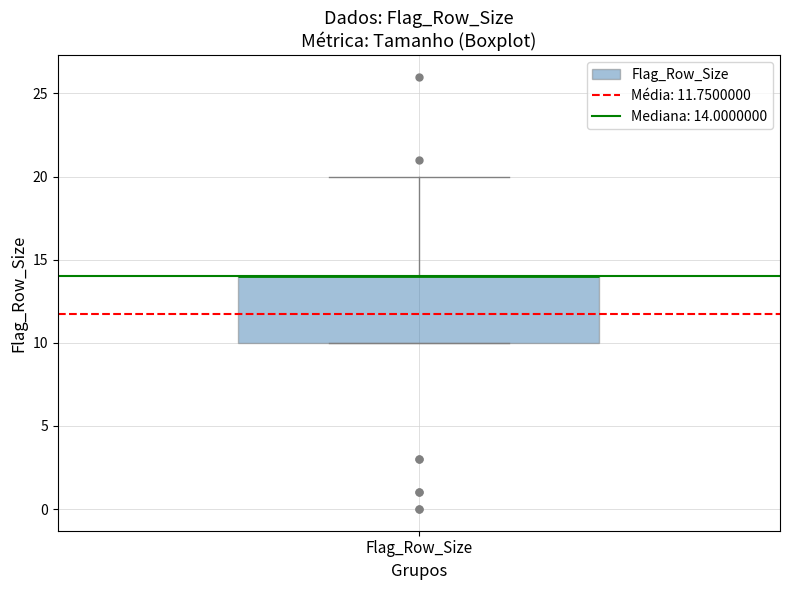

Transcribe this box plot: give where the median line is, the range the box spans, and where the two whiskers end, as read against the y-axis. The values are not printed on the chart, so give them approximately, as read against the axis.

median 14 (drawn on the box's upper edge), box 10 to 14, whiskers 10 to 20